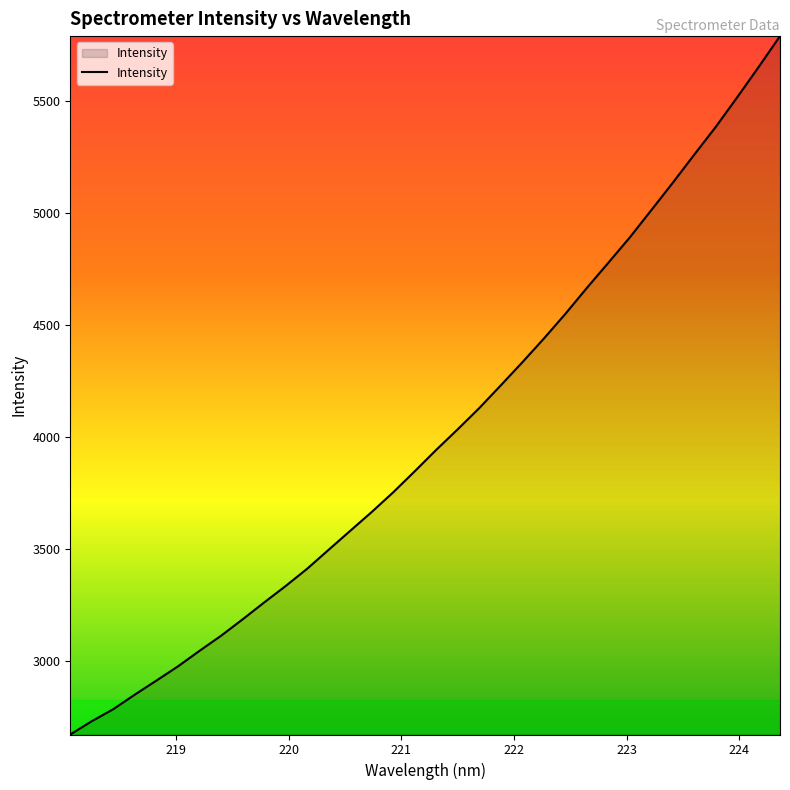

What is the maximum value shown in the chart?

5791.4